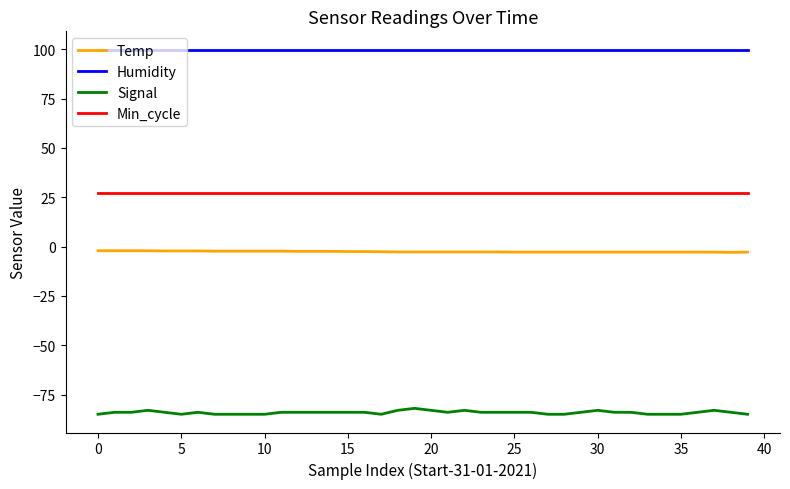

True or false: Min_cycle and Signal intersect in this chart.

False